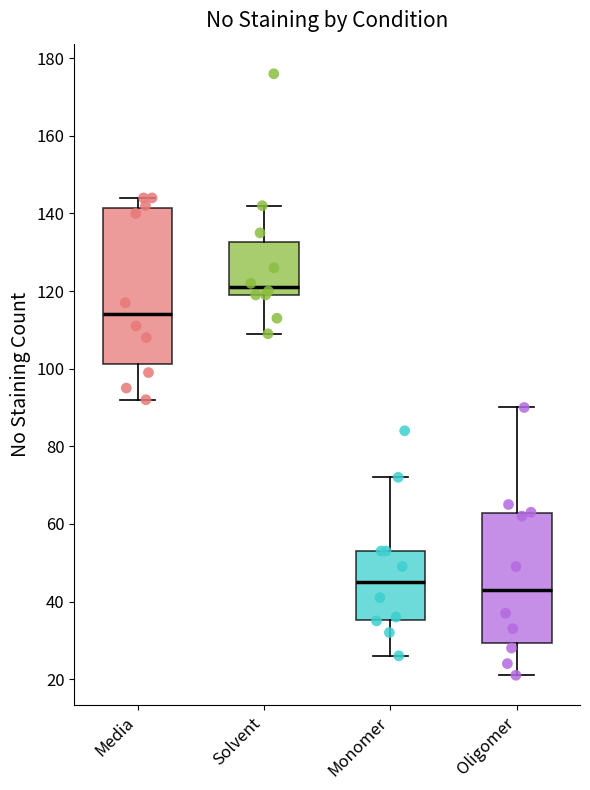

Which box's median line is the highest?

Solvent